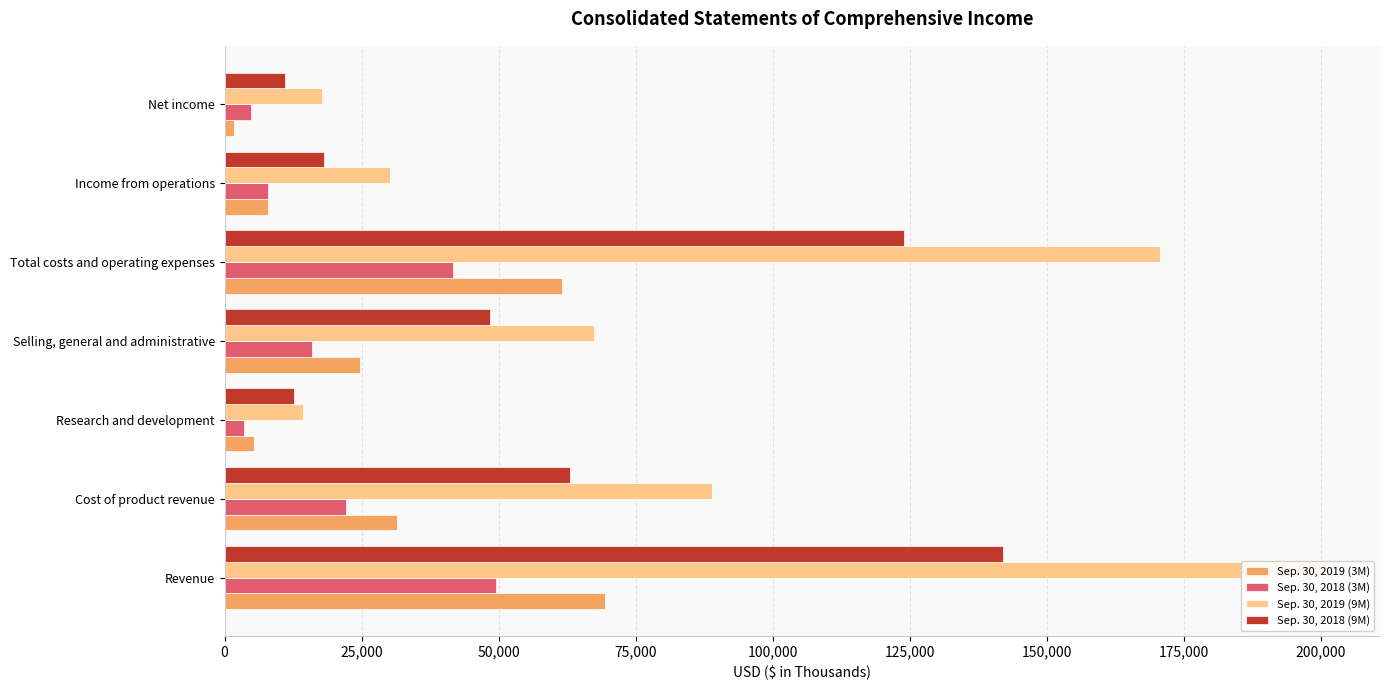

What position from the left is Cost of product revenue?

2